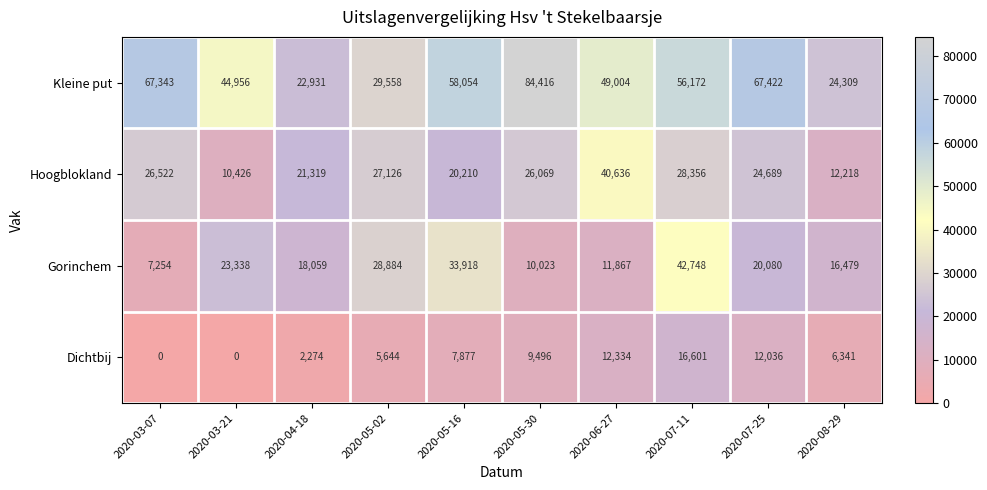

At which label does Hoogblokland first exceed 26069?

2020-03-07